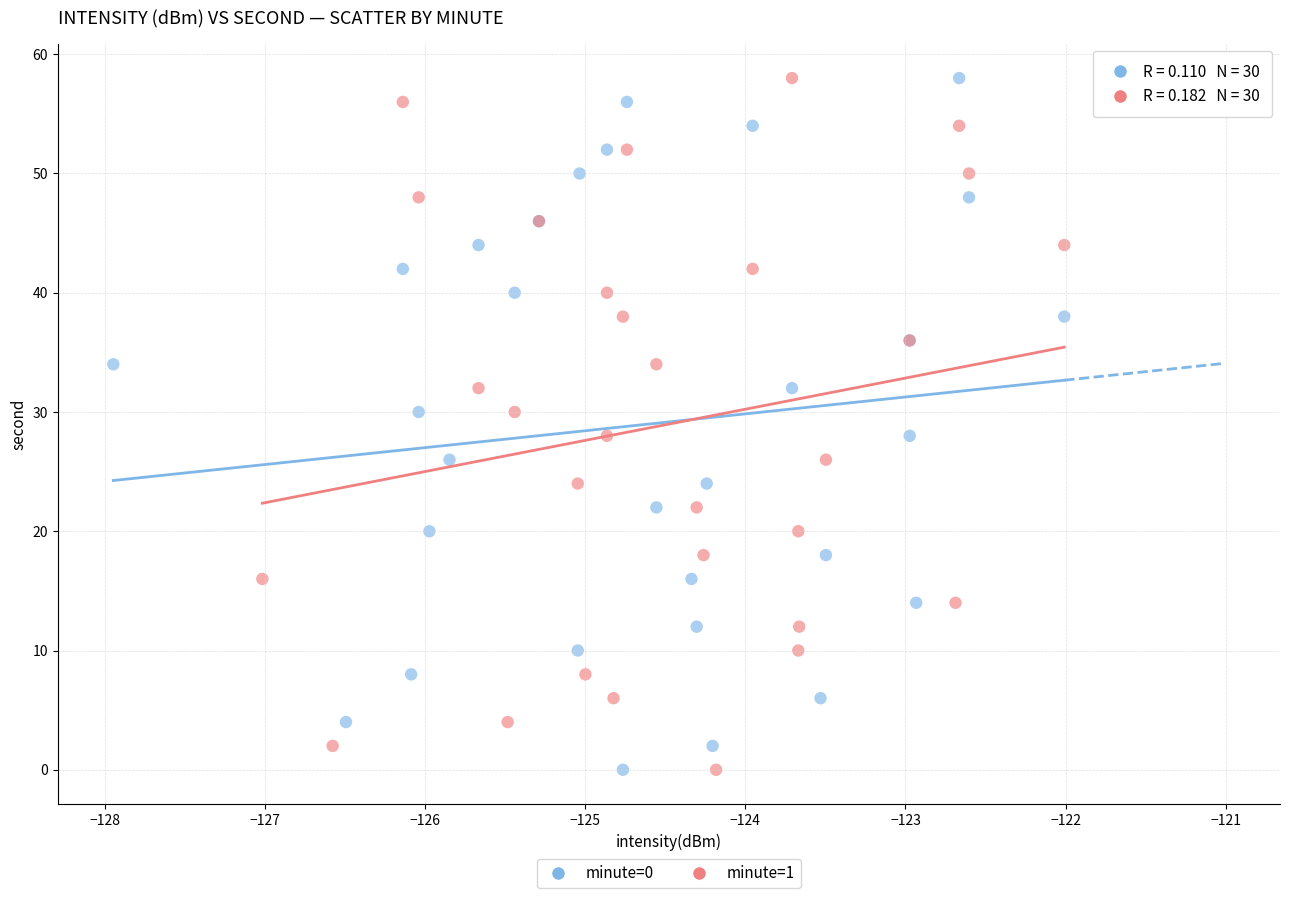

What are all the series names shown in the legend?

minute=0, minute=1